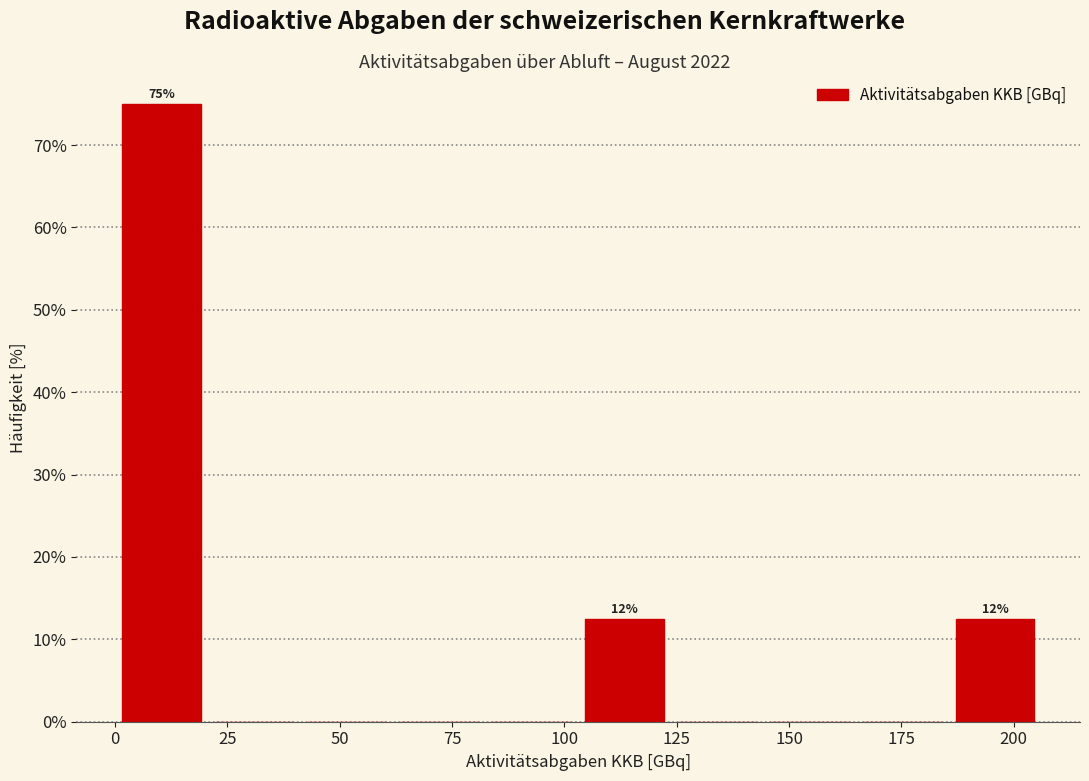

Over which range of the x-axis is the bar tallest?

0 to 20